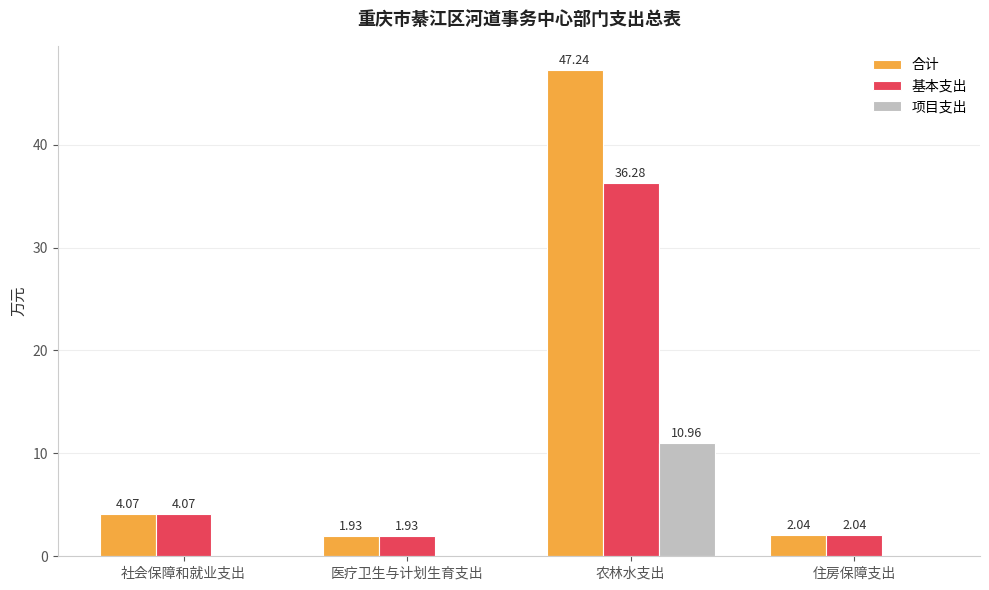

At which label does 合计 reach its peak?

农林水支出